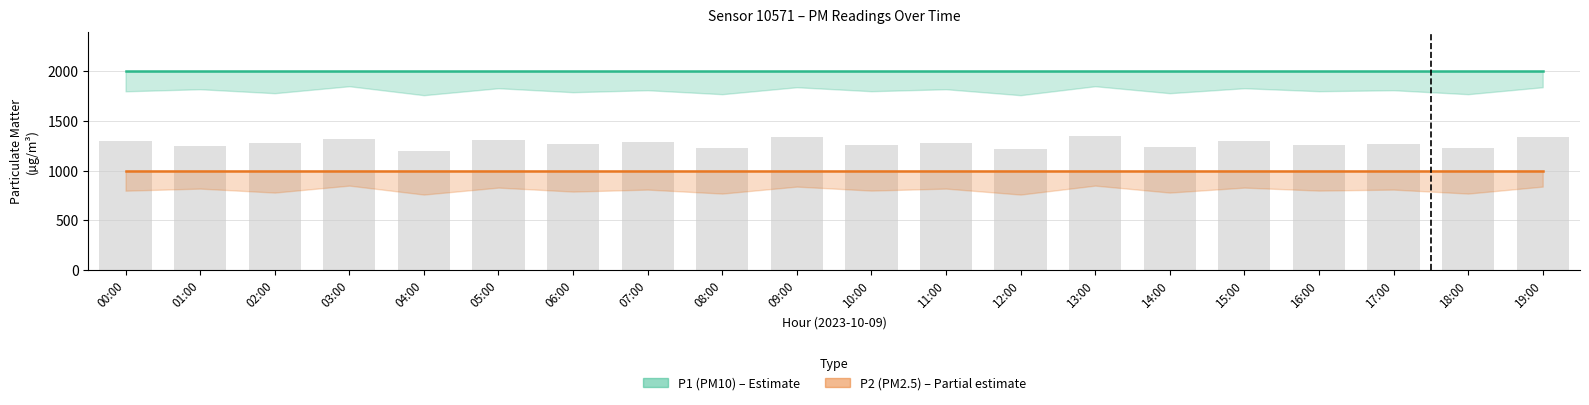

Which label corresponds to the largest value in the chart?

00:00